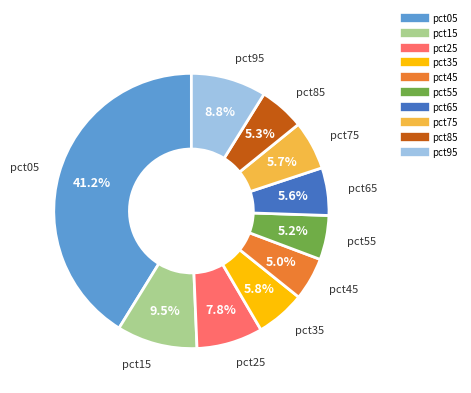

How much of the chart is everything except pct45?

95.0%